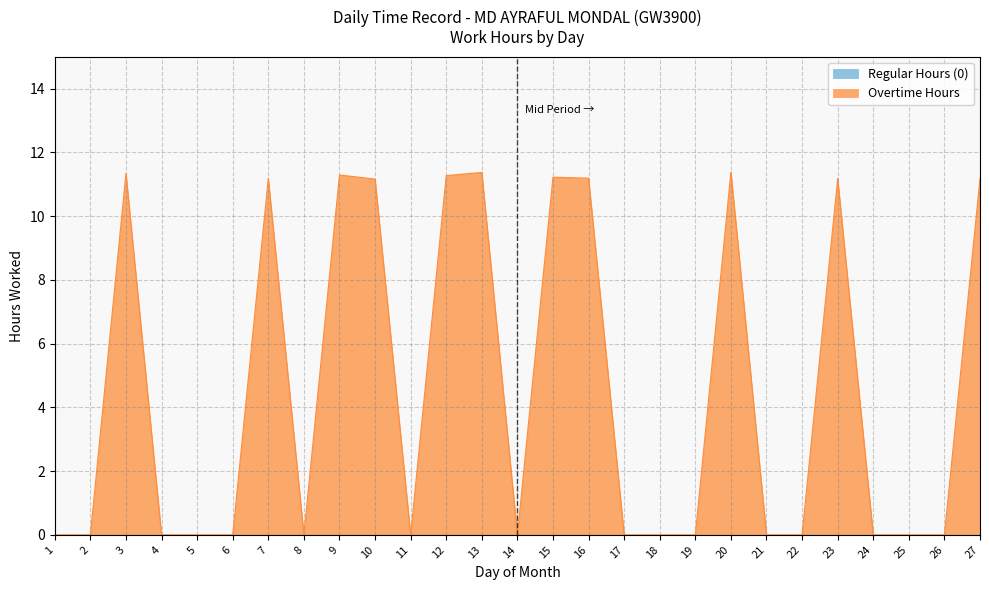

How many points are higher than both their immediate neighbors (excluding endpoints)?

7